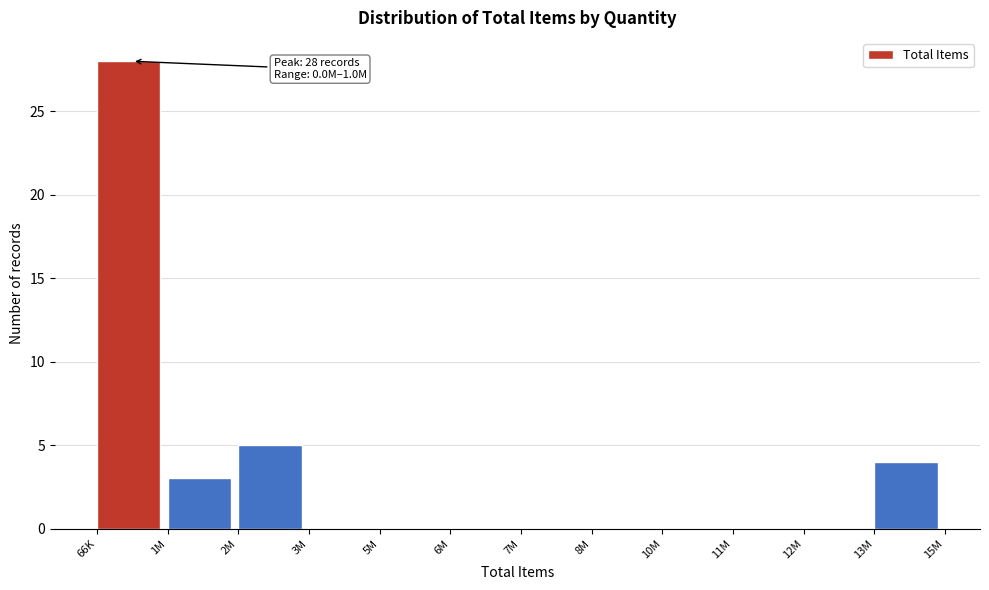

Reading left to right, extract all data points from this chart.

66K=28	1M=3	2M=5	3M=0	5M=0	6M=0	7M=0	8M=0	10M=0	11M=0	12M=0	13M=4